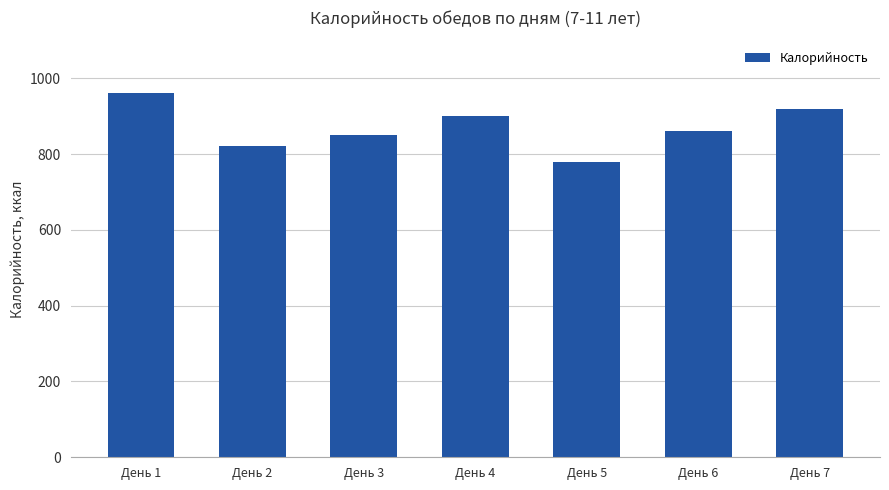

What is the smallest value displayed?

780